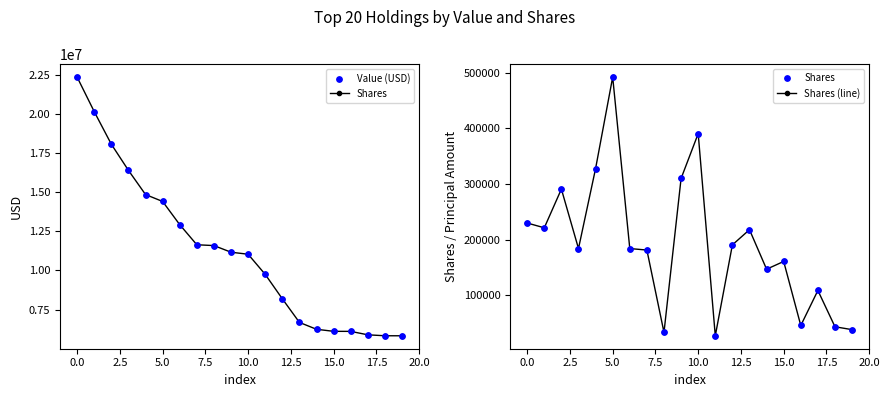

Which series contains the highest Y value?

Value (USD)